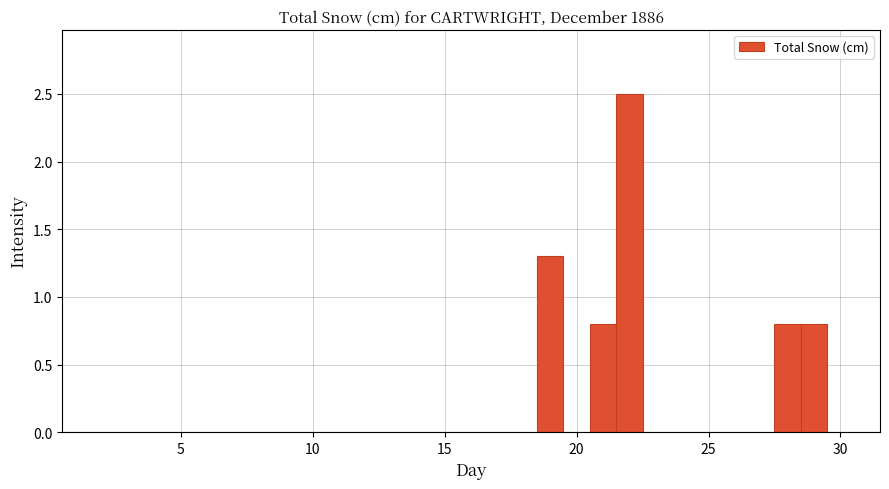

Read against the x-axis, roughly where is the centre of the tallest bar?

22.0